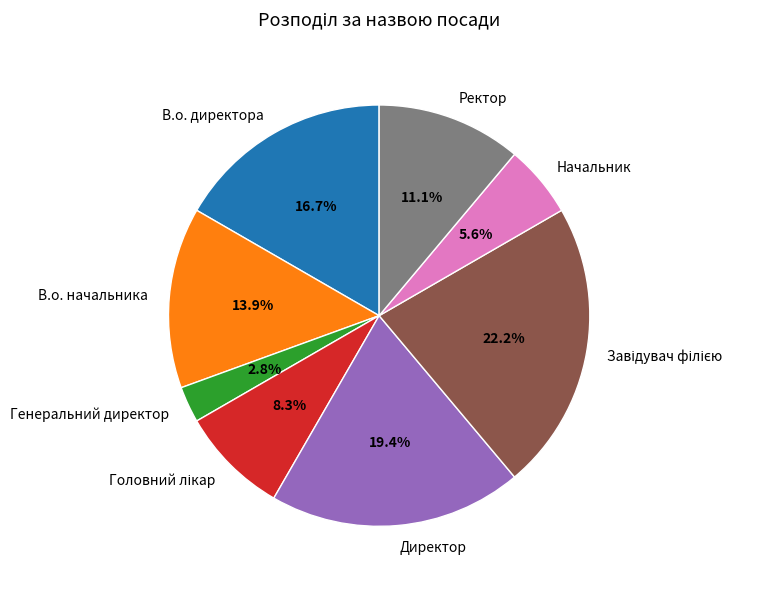

What is the smallest slice in the pie chart?

Генеральний директор